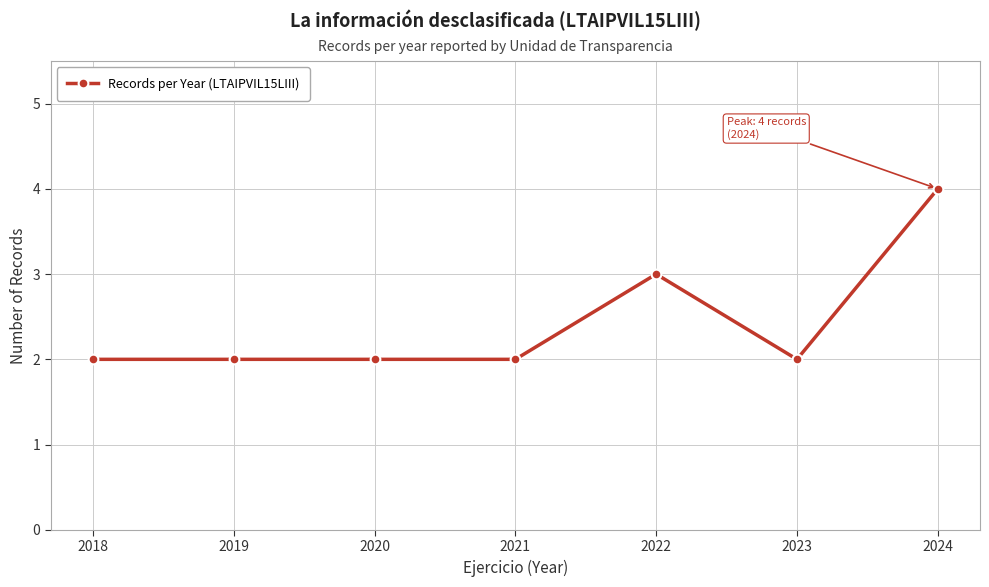

What is the minimum value shown in the chart?

2